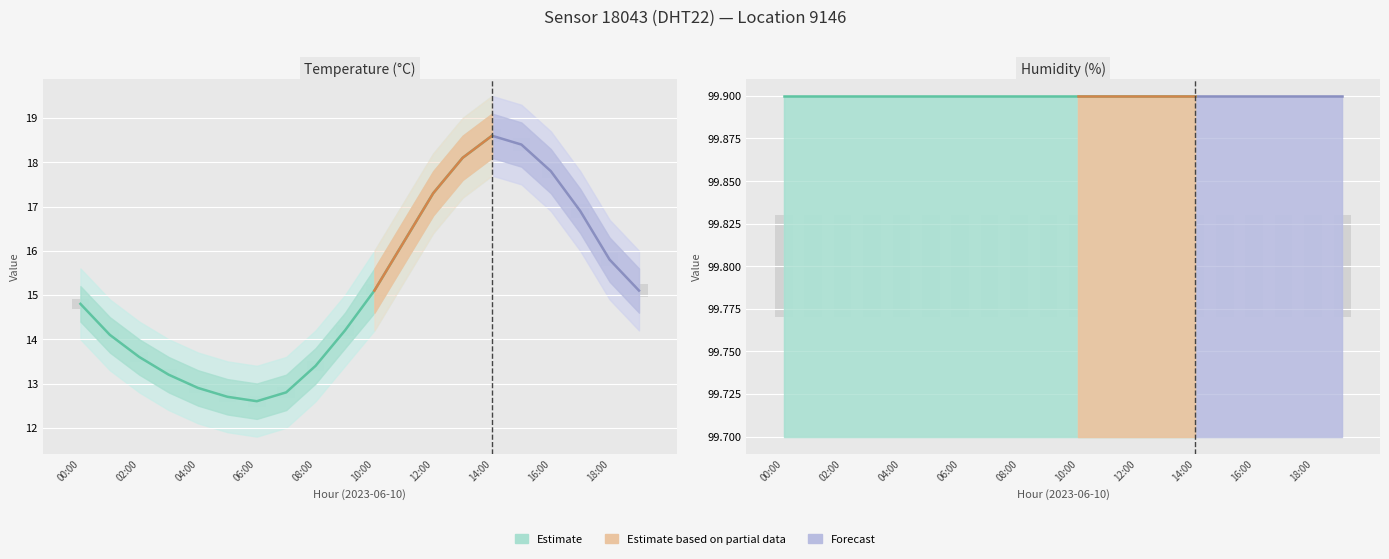

Which series has the widest spread of values?

temperature